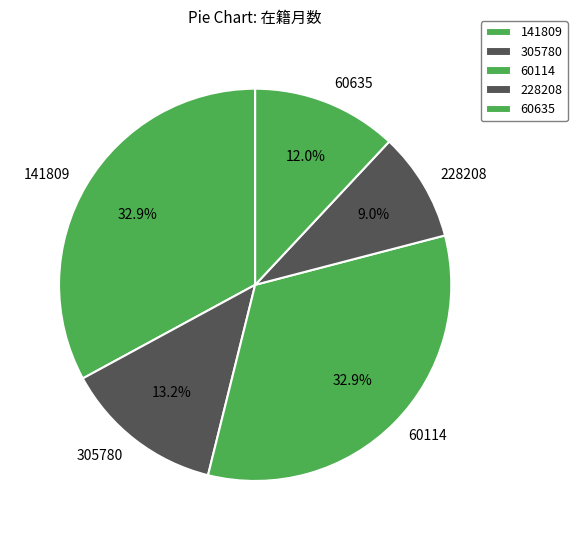

To the nearest percent, what is the difference between the largest and smallest slice percentages?

24%